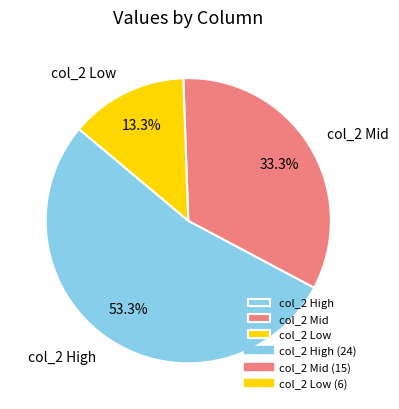

Rank the categories by value from highest to lowest.

col_2 High, col_2 Mid, col_2 Low